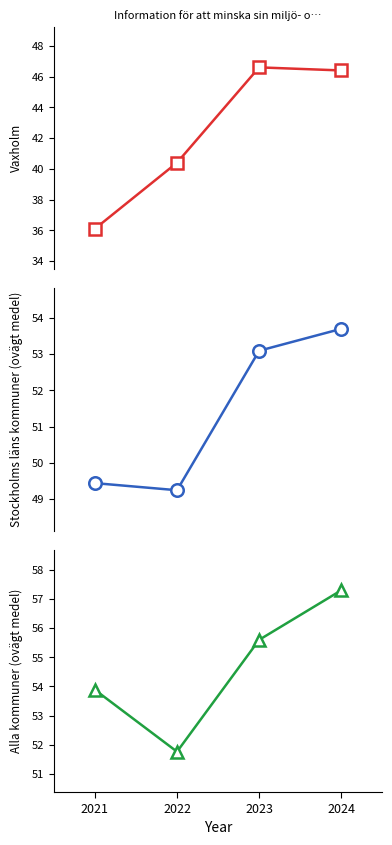

True or false: Stockholms läns kommuner (ovägt medel) and Alla kommuner (ovägt medel) intersect in this chart.

False